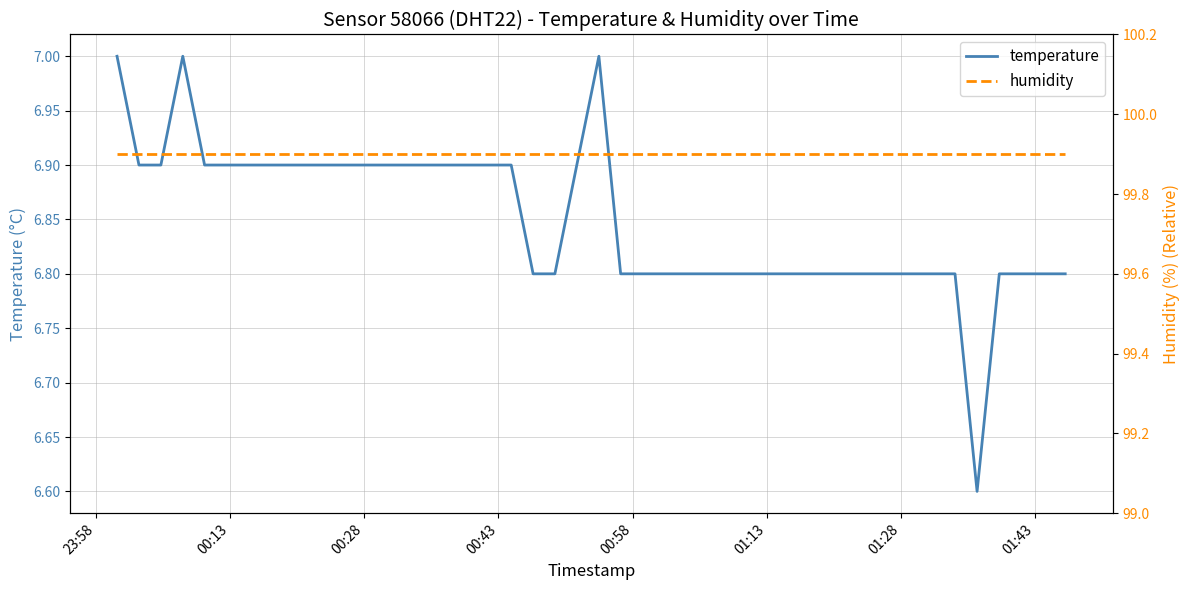

True or false: temperature and humidity cross at least once.

False